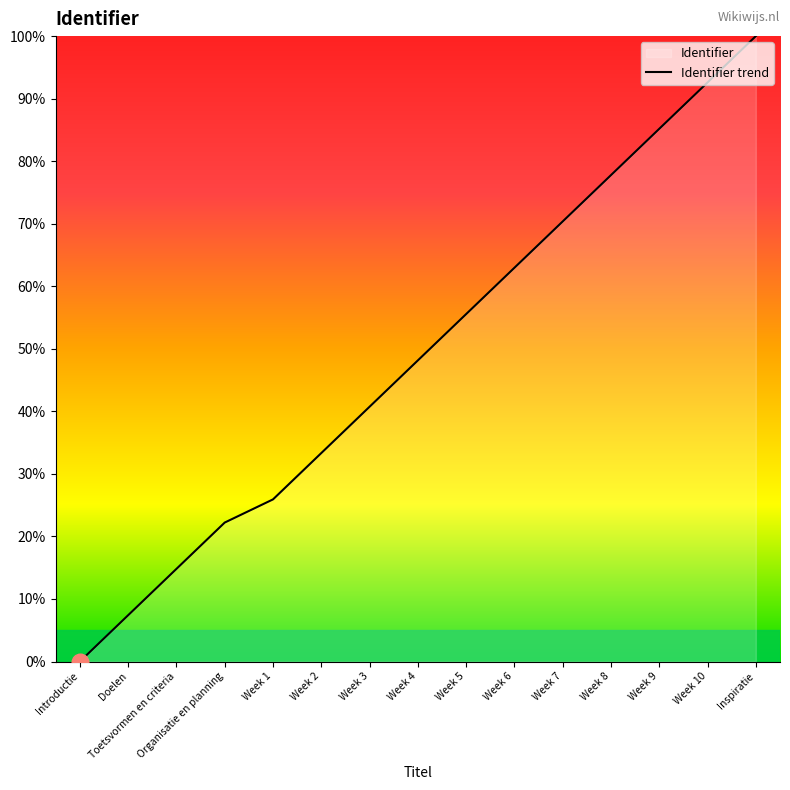

What is the ratio of the value at Week 2 to the value at Inspiratie?

0.3